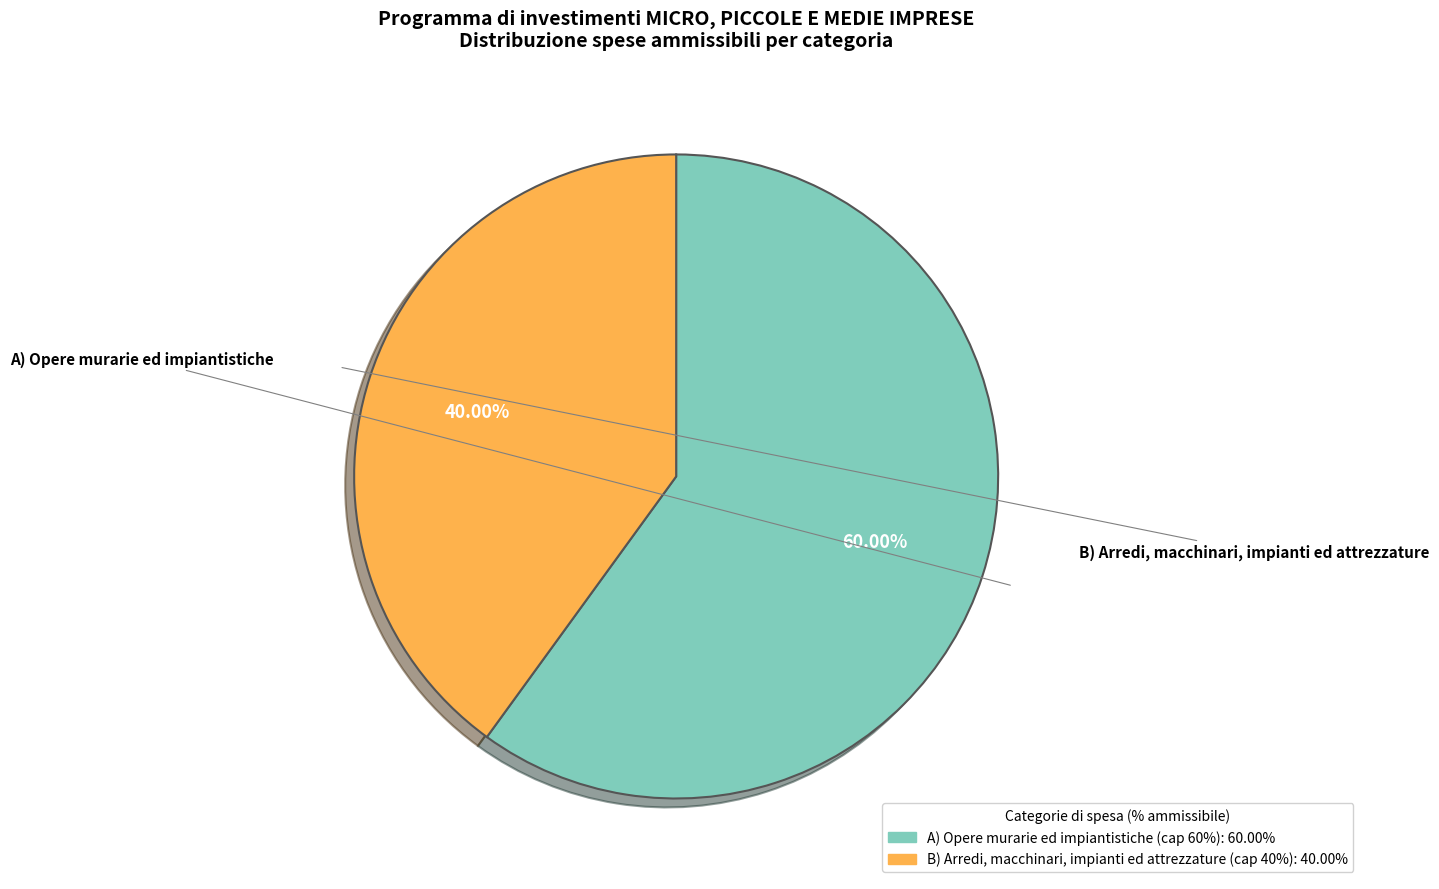

To the nearest percent, what is the combined percentage of A) Opere murarie ed impiantistiche and B) Arredi, macchinari, impianti ed attrezzature?

100%